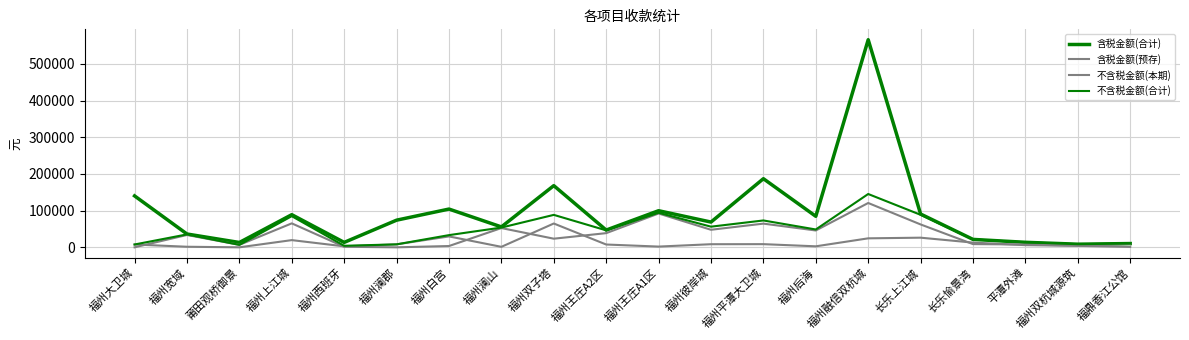

Where does the 不含税金额(本期) series first go above 33656?

福州宽域